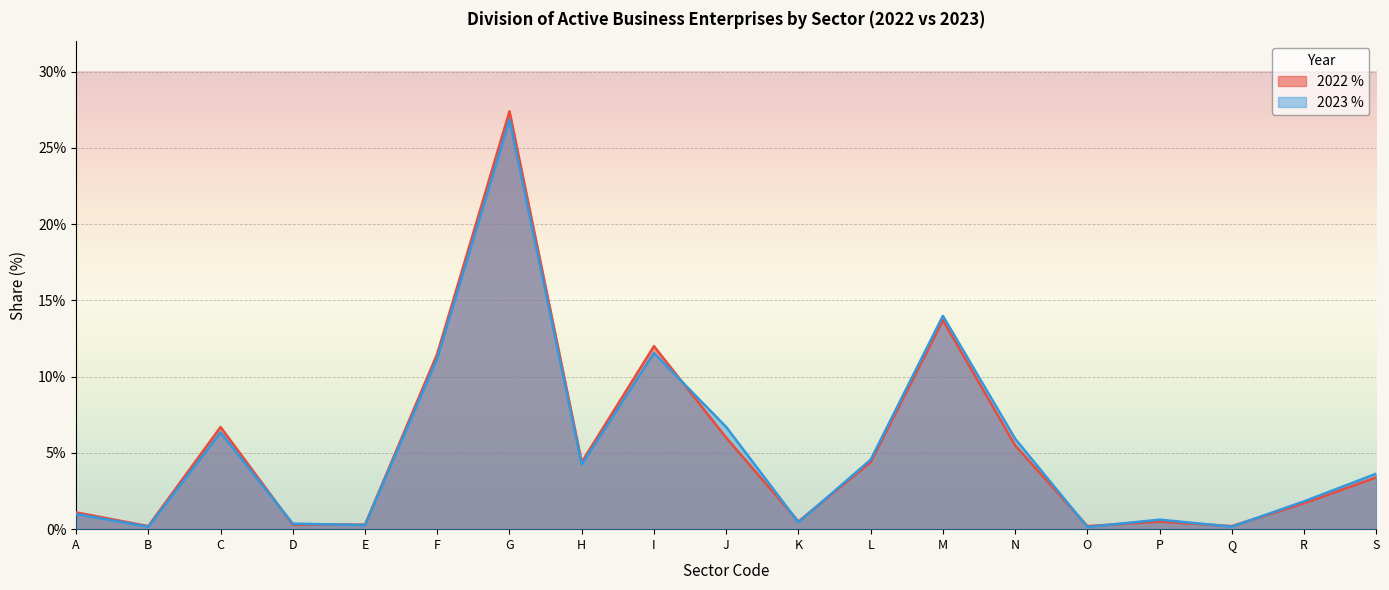

What is the sum of all 2023 % values?

100.0